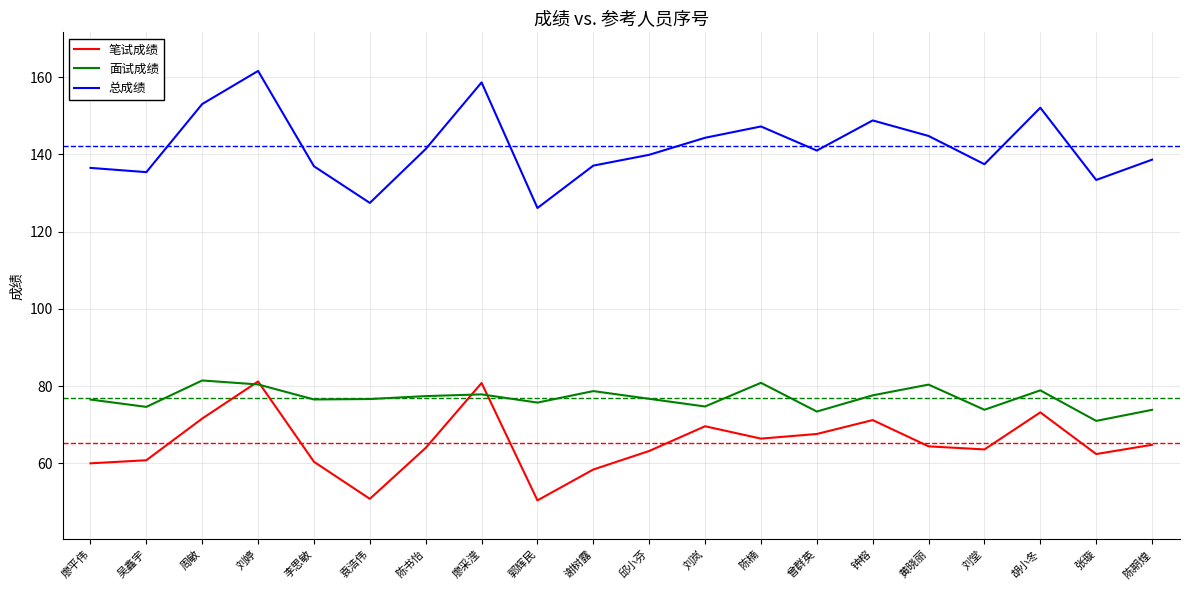

The value of 笔试成绩 at 邱小芬 is 106.3. True or false?

False